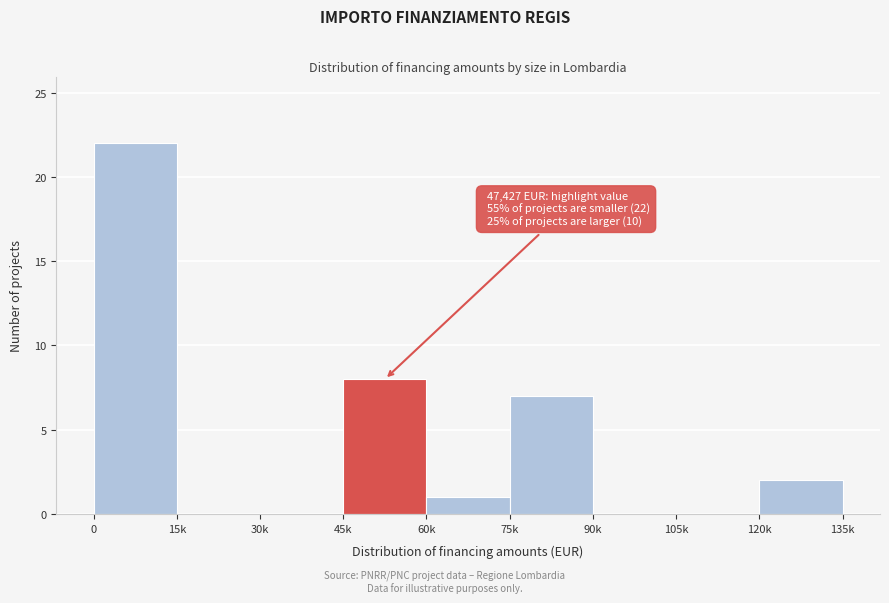

Reading right to left, extract all data points from this chart.

120k=2	105k=0	90k=0	75k=7	60k=1	45k=8	30k=0	15k=0	0=22